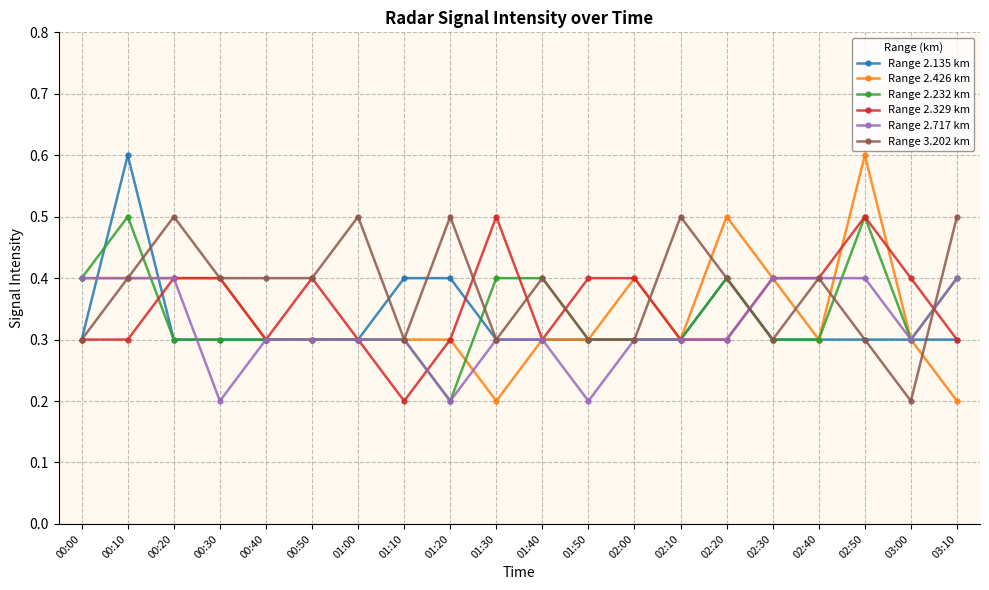

What is the label of the 5th point from the right?

02:30